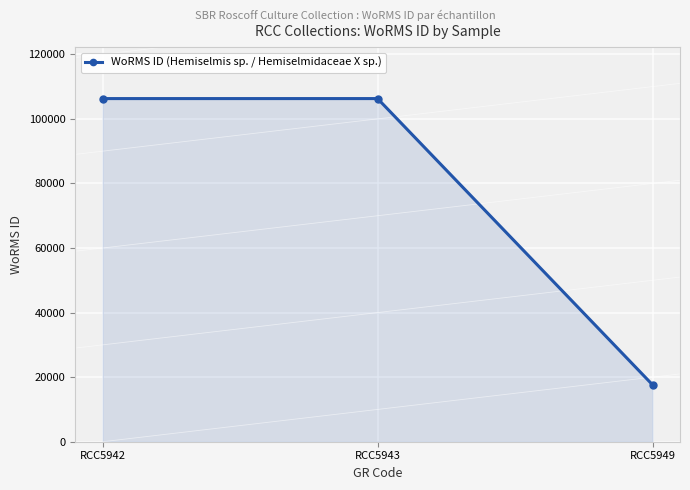

Does the chart display data point markers on the line(s)?

Yes